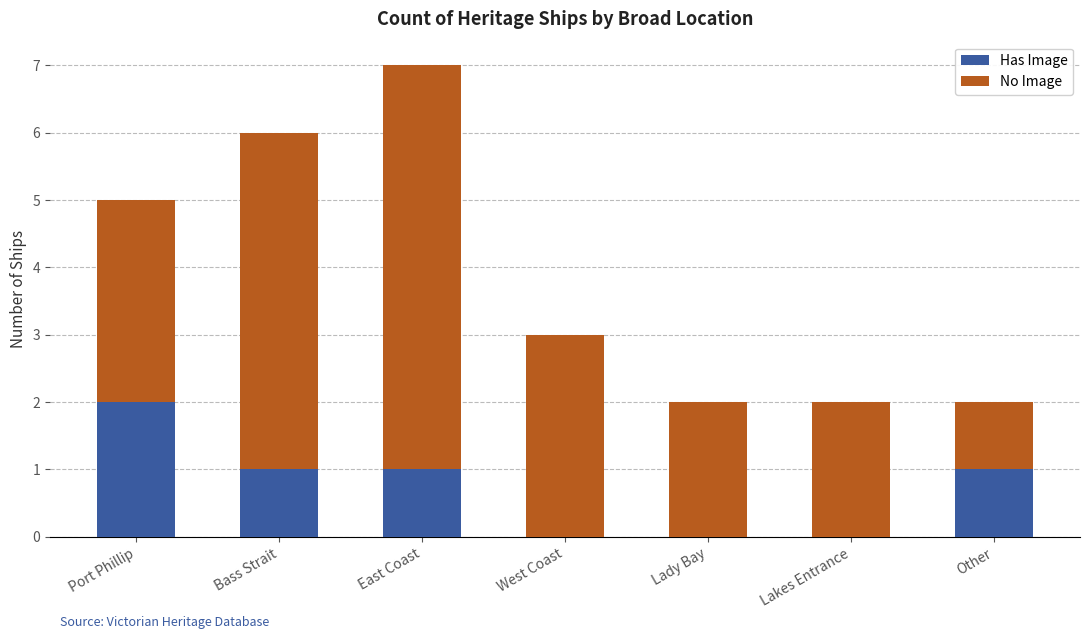

At which category is the sum across all series the highest?

East Coast